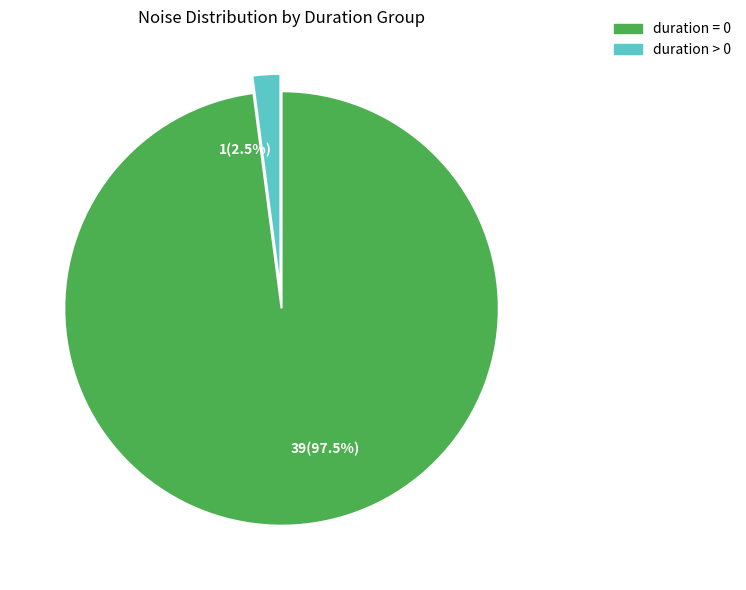

Do 15 and duration > 0 together represent more than half of the pie?

No